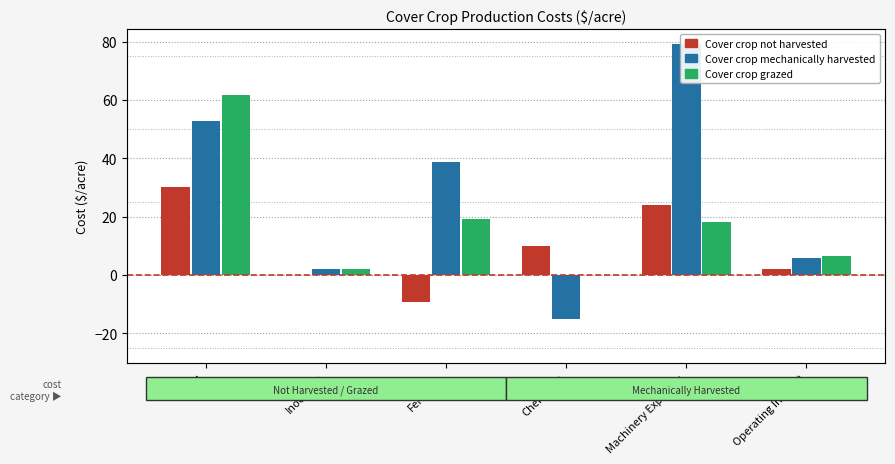

At how many categories does at least one series exceed 1?

6